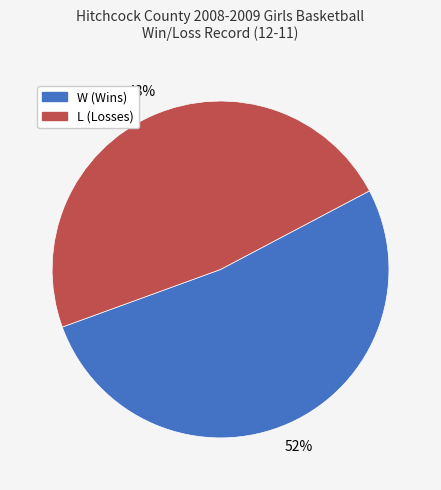

Count the number of slices in the pie.

2